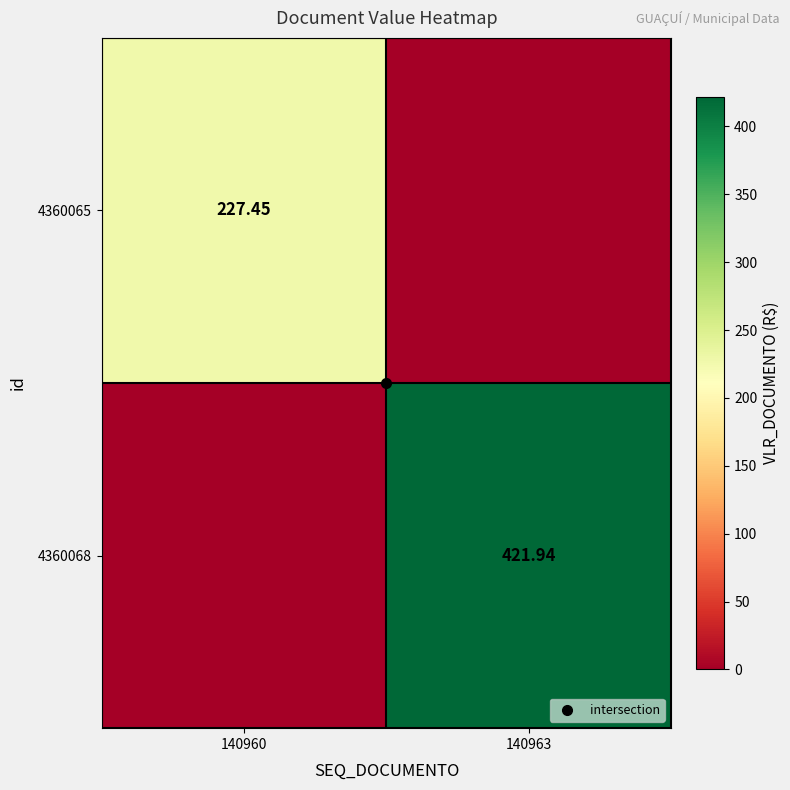

What is the spread (max minus min) of values at 140963?

421.9